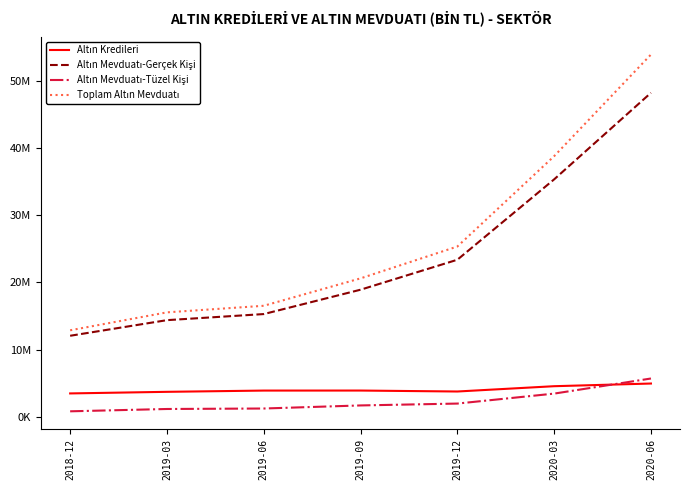

Does the chart display data point markers on the line(s)?

No